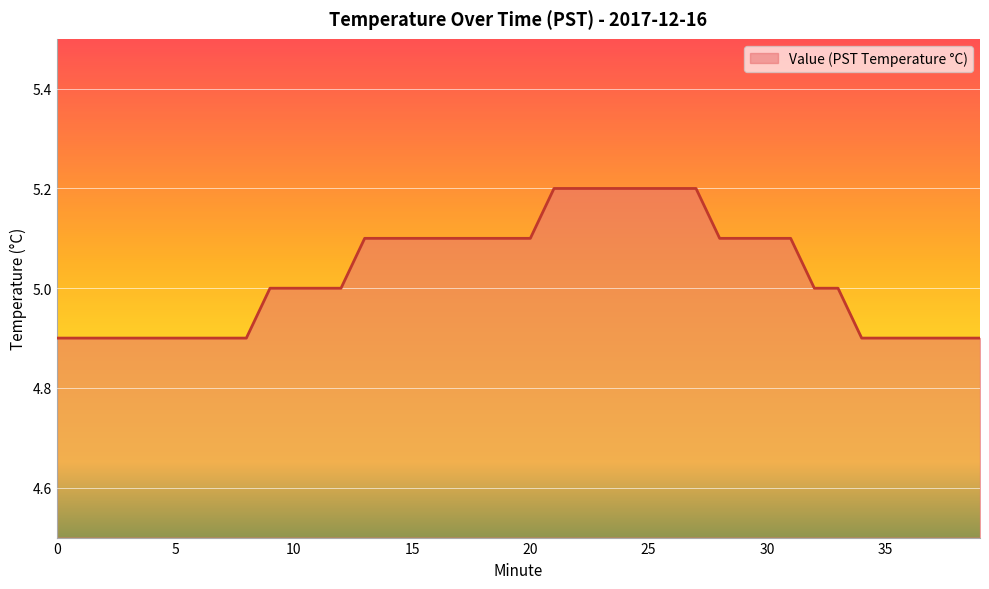

What is the difference between the maximum and minimum values?

0.3